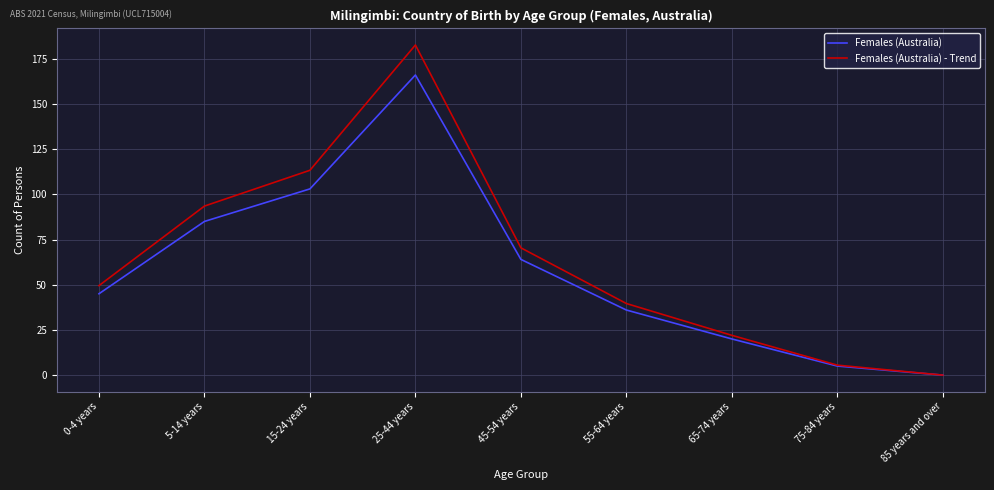

At which label is Females (Australia) - Trend closest to 91?

5-14 years